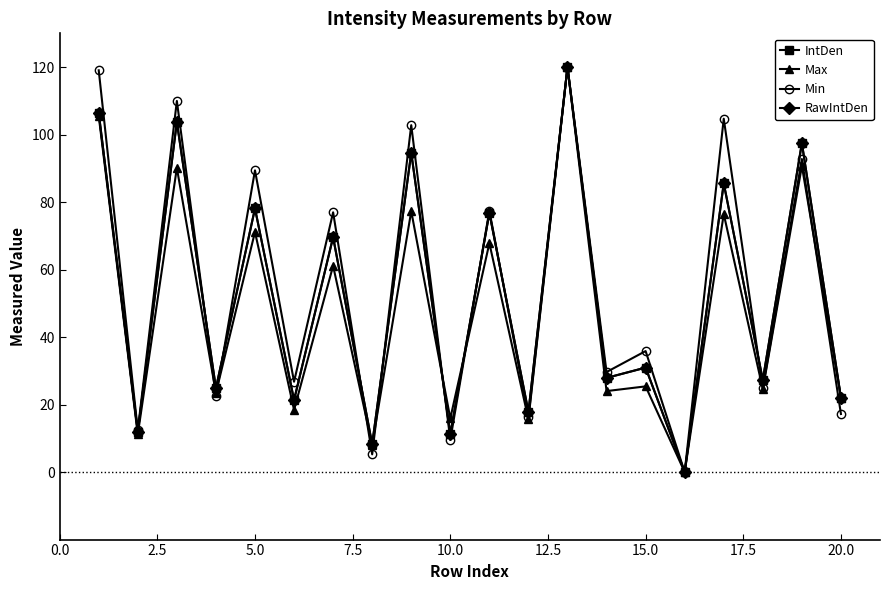

True or false: RawIntDen has more than 2 points higher than both neighbors.

True